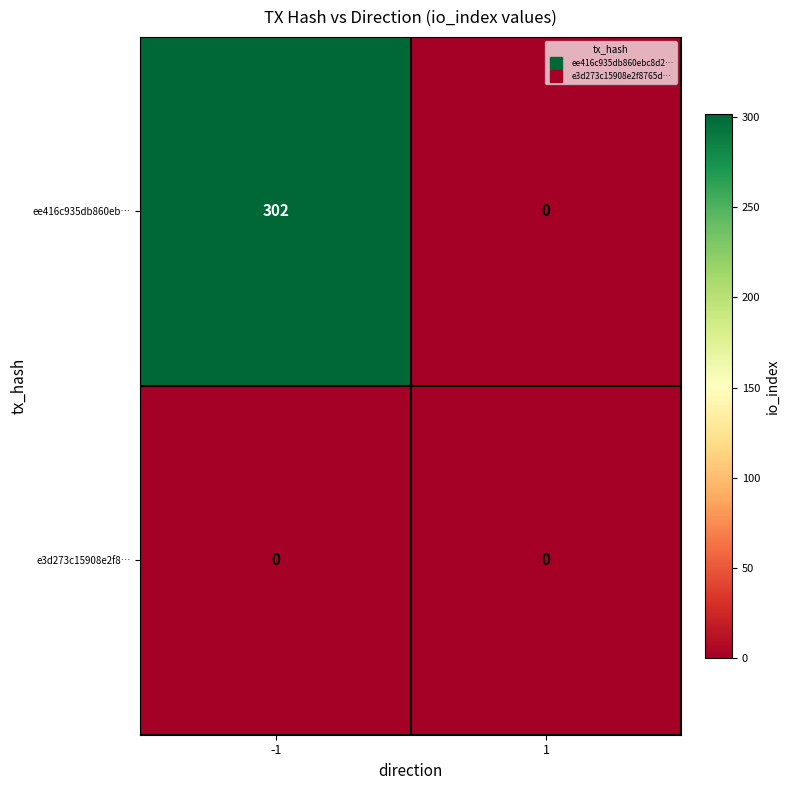

What is the total value across all series at -1?

302